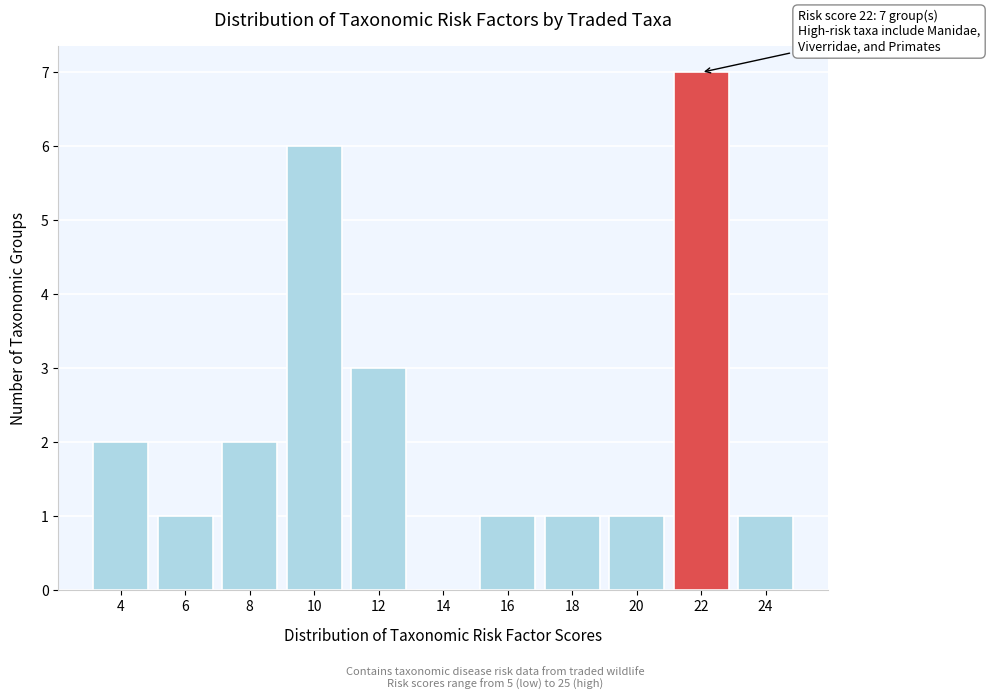

Reading left to right, what are all the values shown in this chart?

4=2	6=1	8=2	10=6	12=3	14=0	16=1	18=1	20=1	22=7	24=1